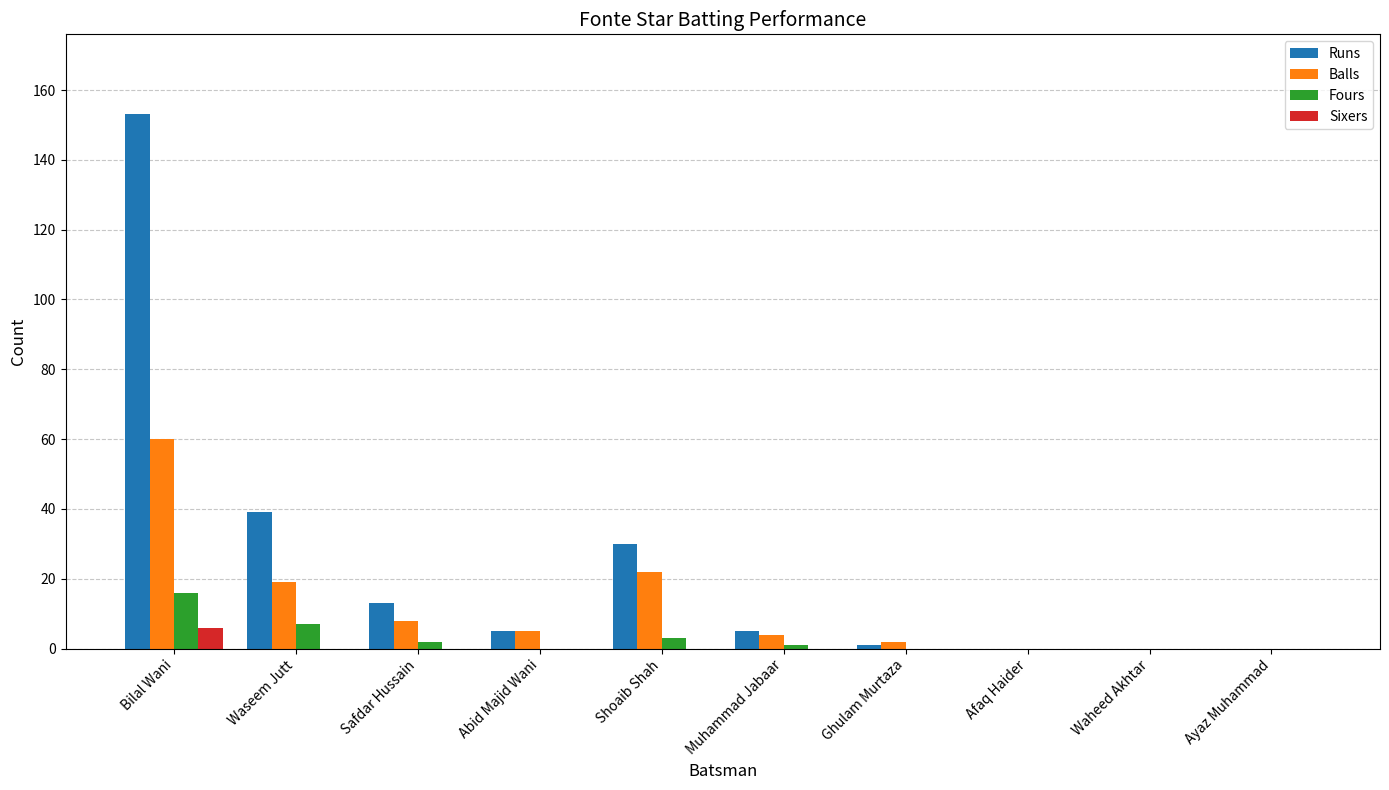

At which label is Runs closest to 76?

Waseem Jutt